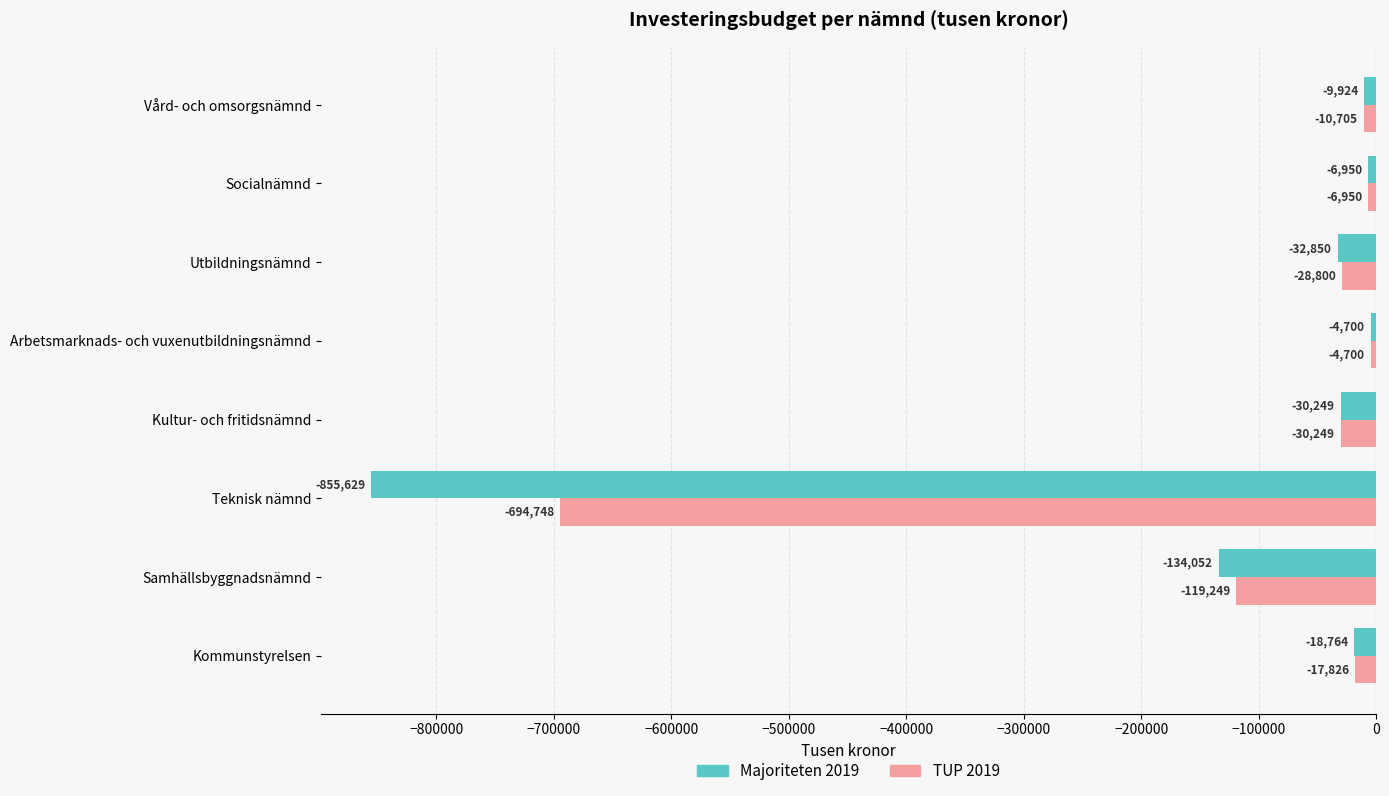

List the labels in order of TUP 2019 value, largest first.

Arbetsmarknads- och vuxenutbildningsnämnd, Socialnämnd, Vård- och omsorgsnämnd, Kommunstyrelsen, Utbildningsnämnd, Kultur- och fritidsnämnd, Samhällsbyggnadsnämnd, Teknisk nämnd